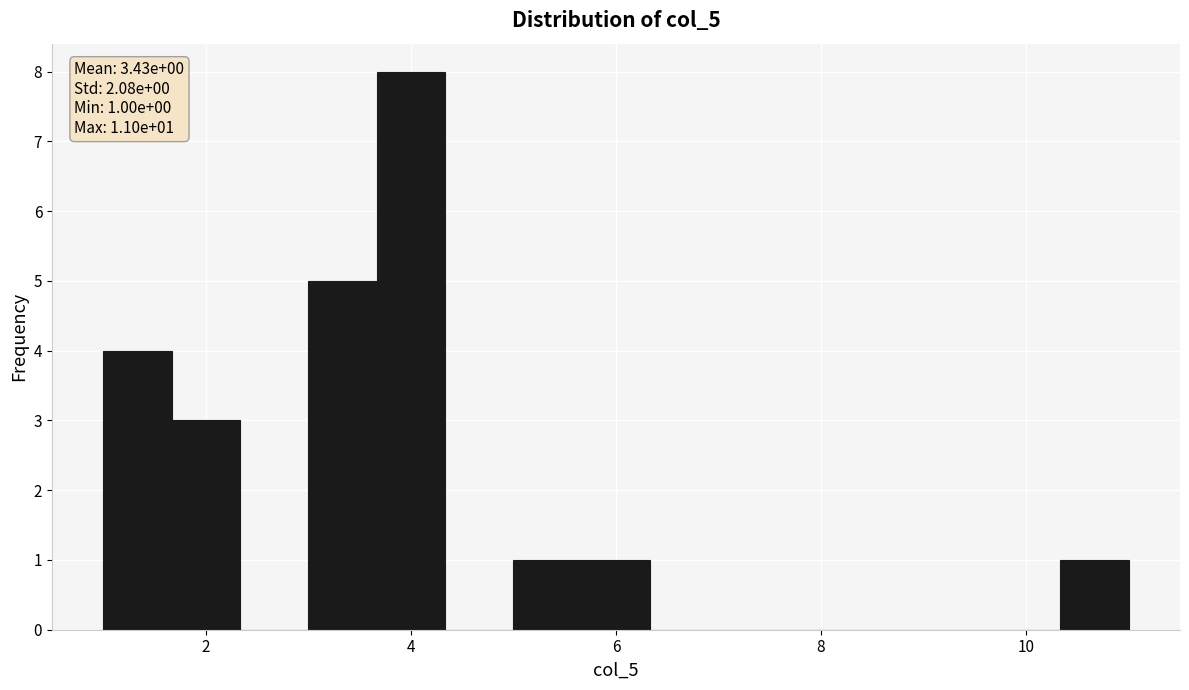

Around what value on the x-axis is the tallest bar? Give the approximate position of its centre, as read against the axis.

4.0